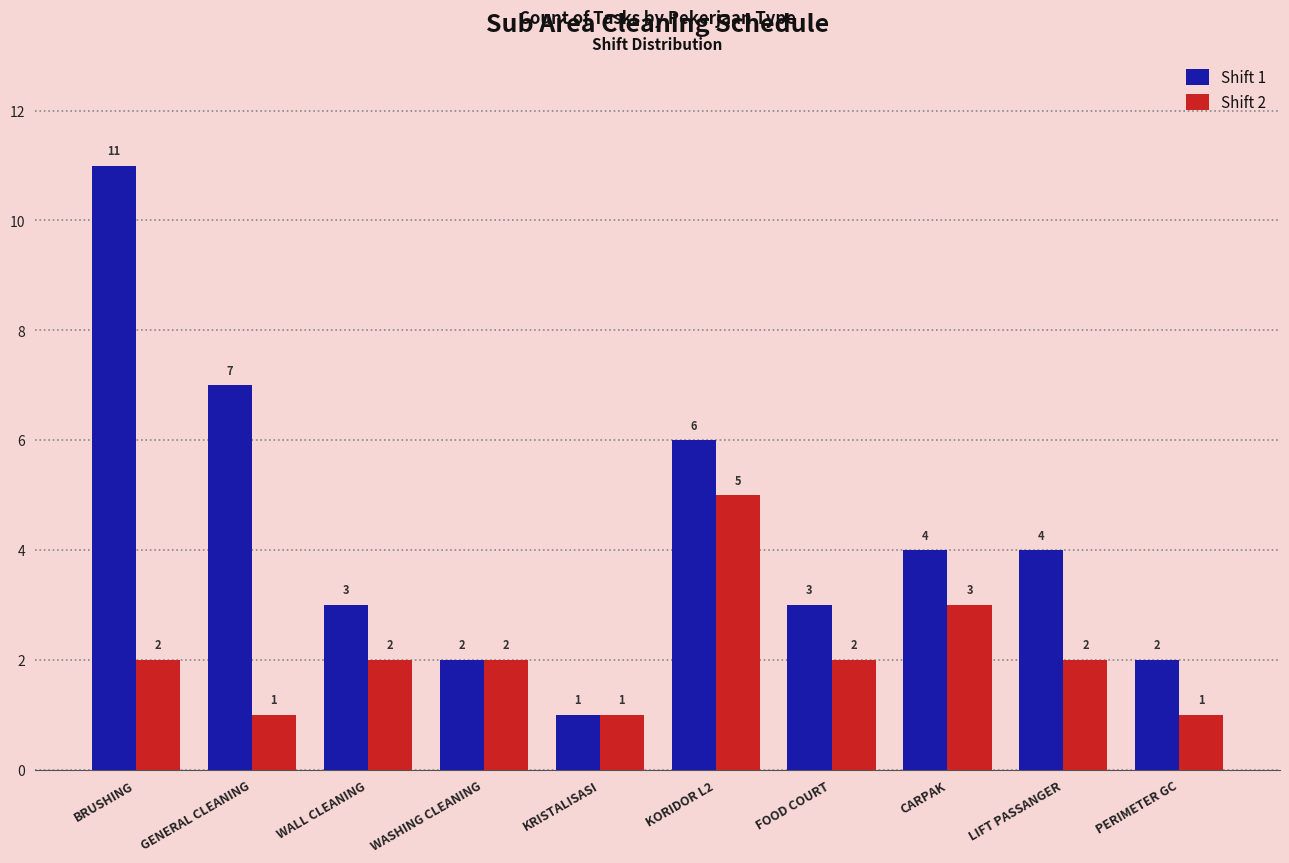

Read the Shift 1 value at WALL CLEANING, to the nearest 5.

5